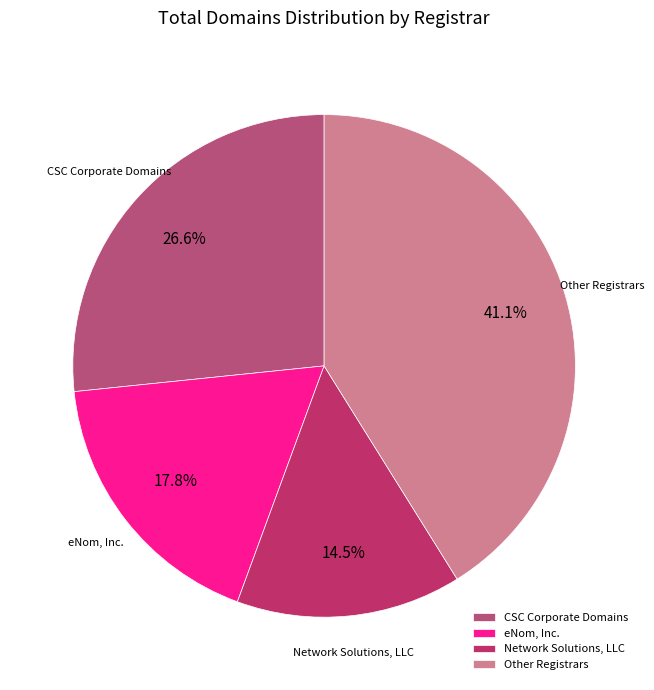

Rank the categories by value from highest to lowest.

Other Registrars, CSC Corporate Domains, eNom, Inc., Network Solutions, LLC